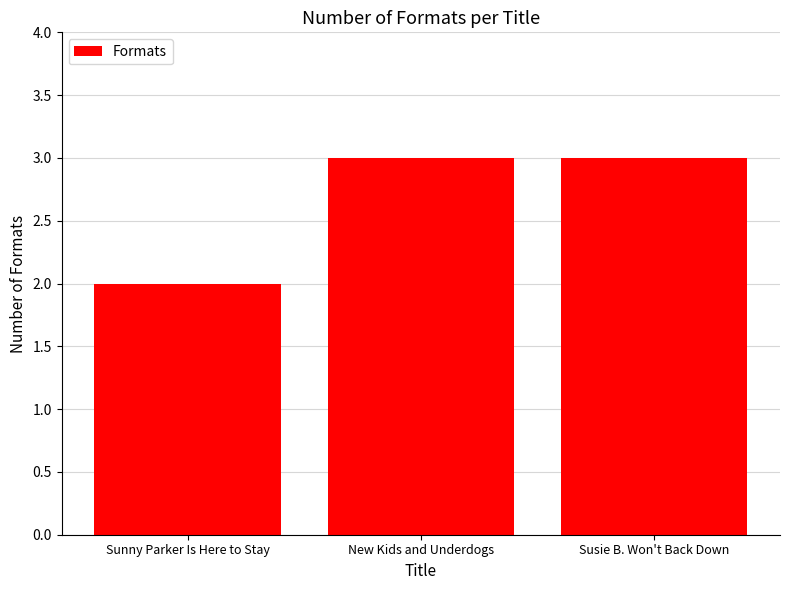

What position from the left is New Kids and Underdogs?

2